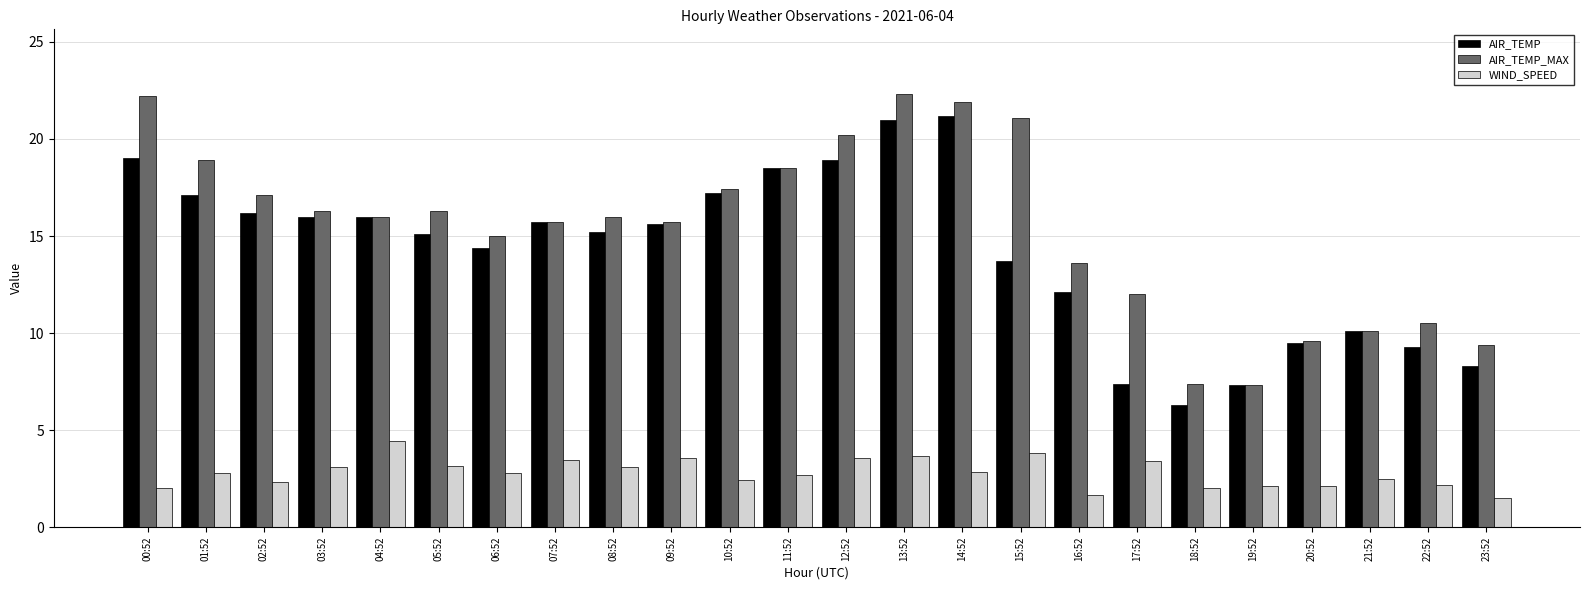

What is the minimum value for WIND_SPEED?

1.5